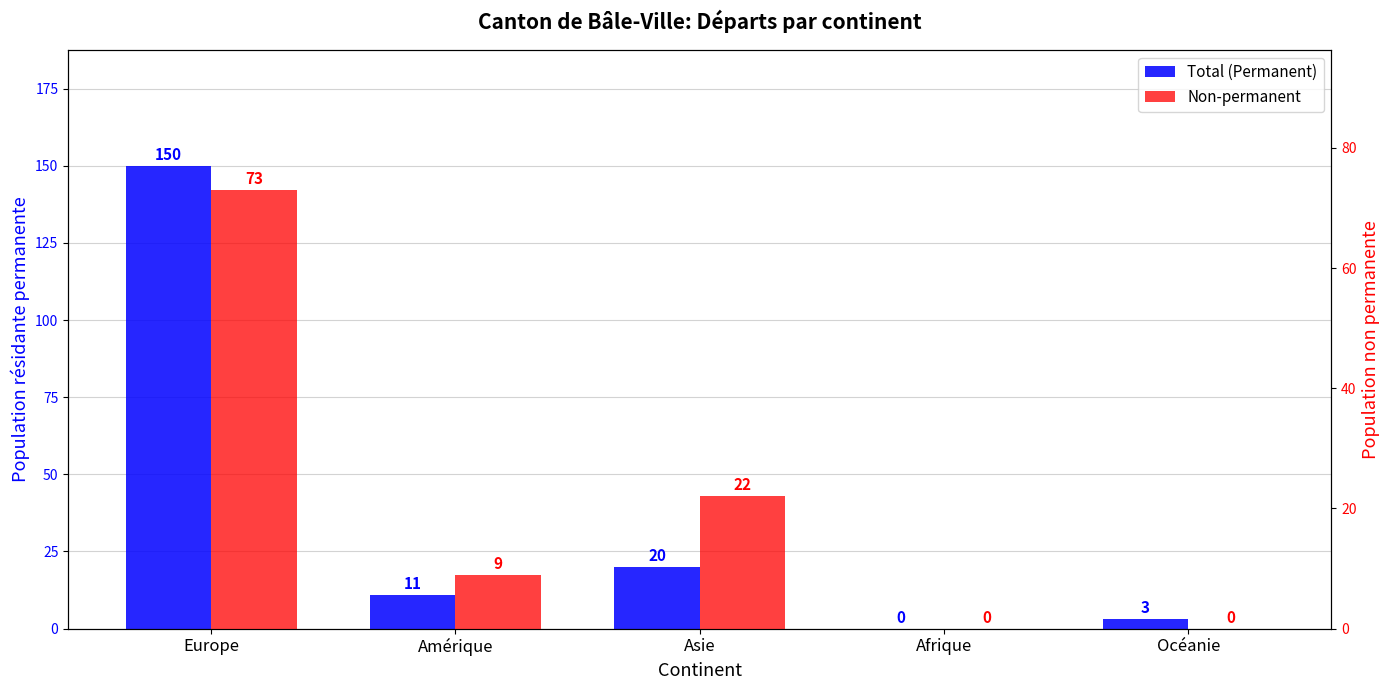

Which series changed the most between Asie and Océanie?

Non-permanent